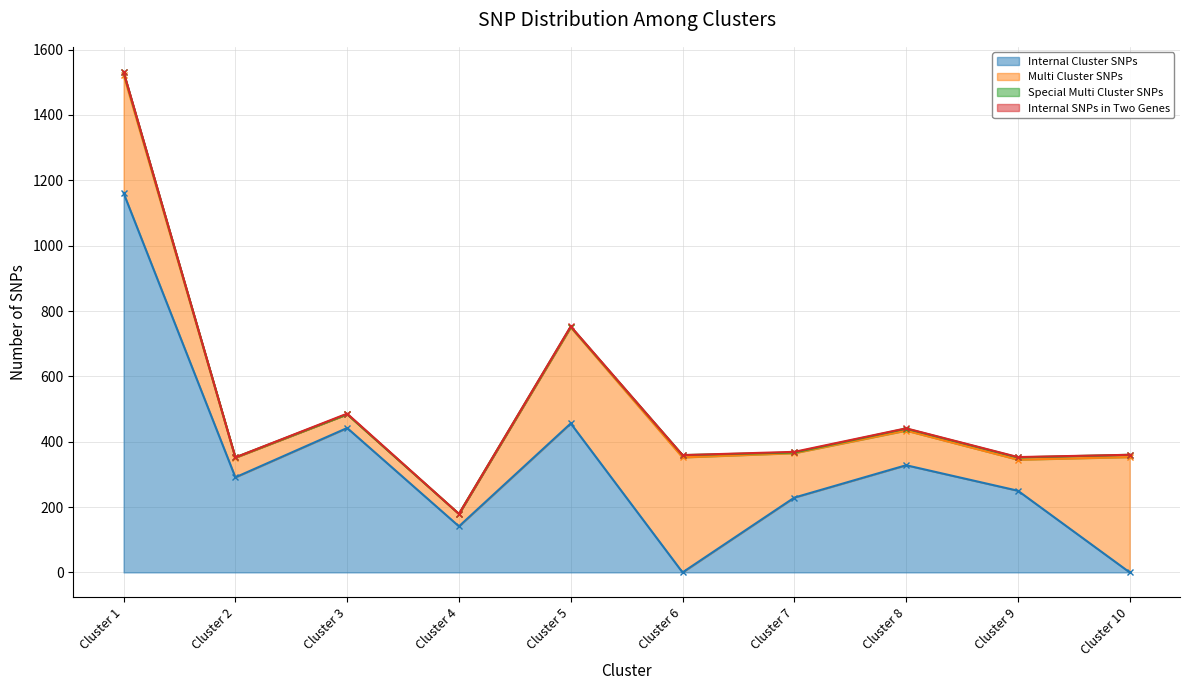

What is the lowest value of the Multi Cluster SNPs series?

38